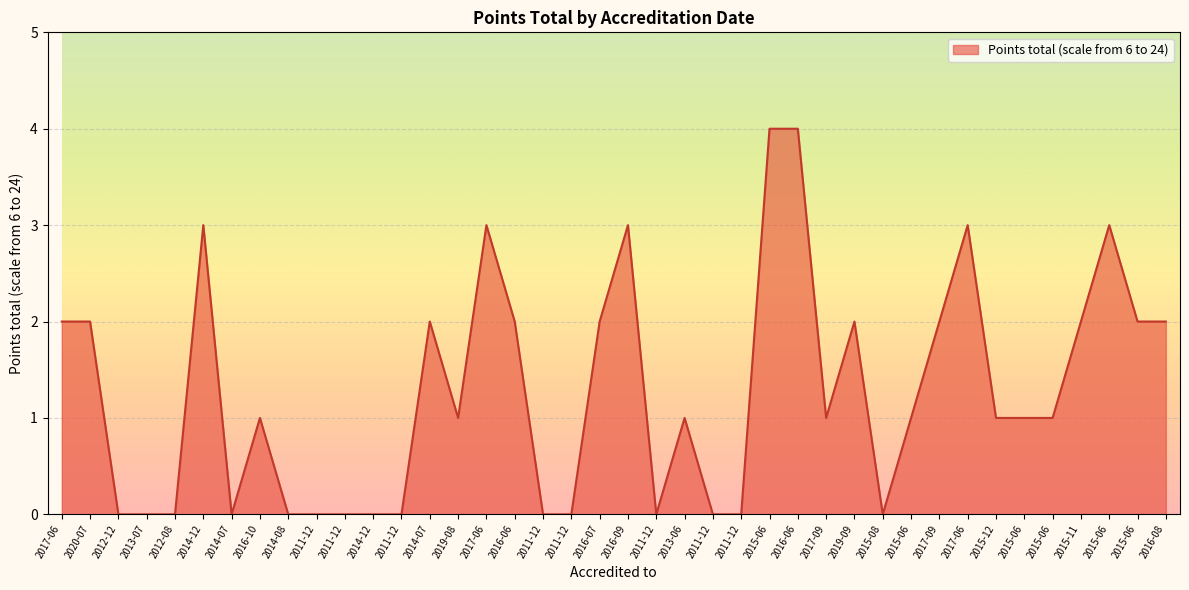

How many categories are shown in the chart?

40